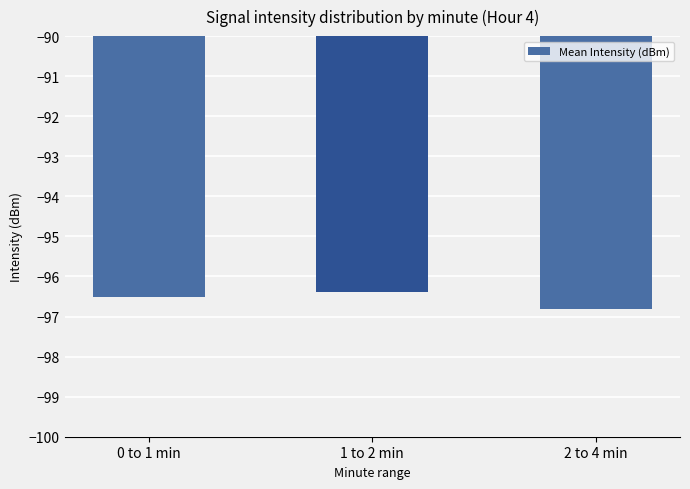

Does the chart contain any negative values?

Yes